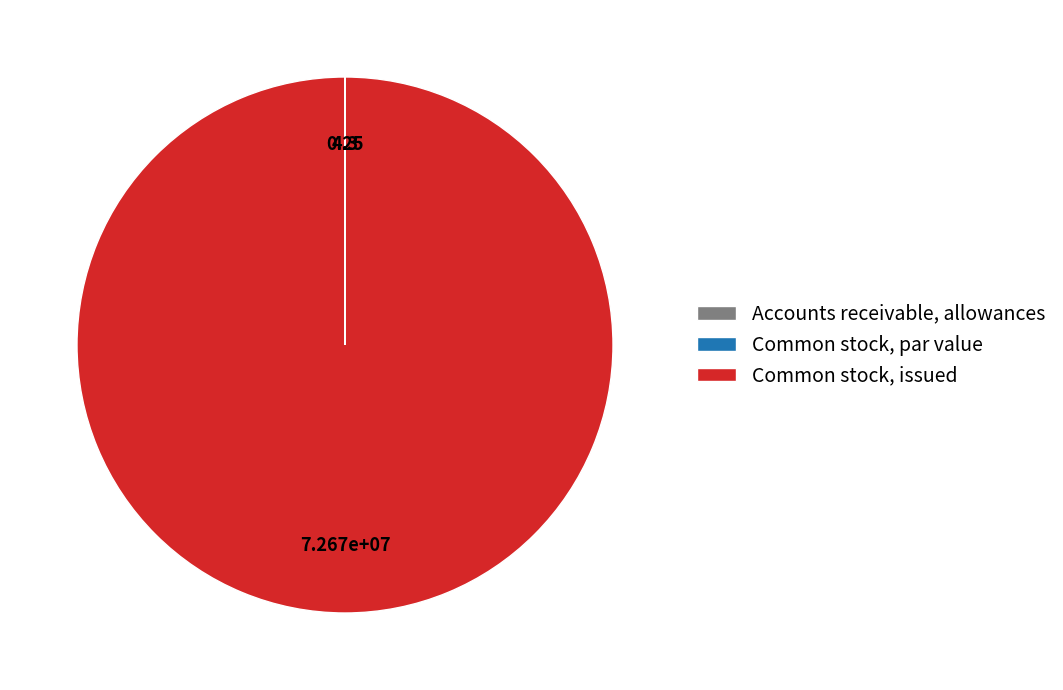

Which slice represents more than half of the pie?

Common stock, issued